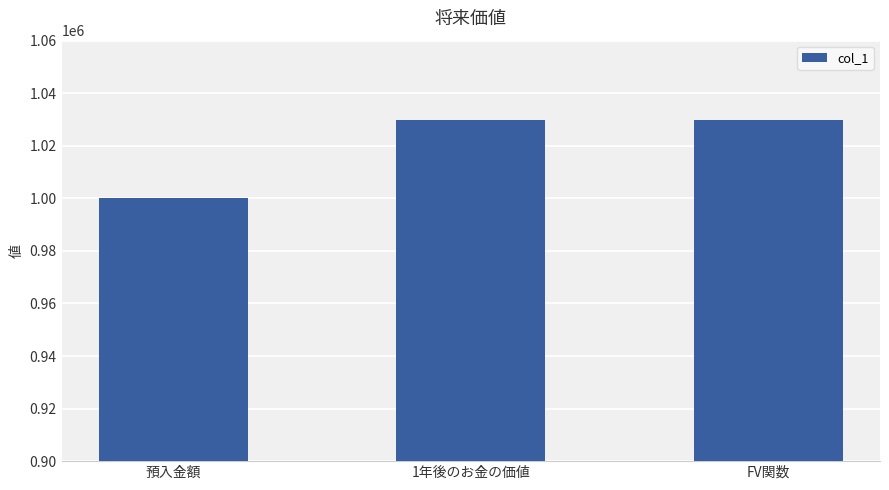

The value at 1年後のお金の価値 is 1566274. True or false?

False